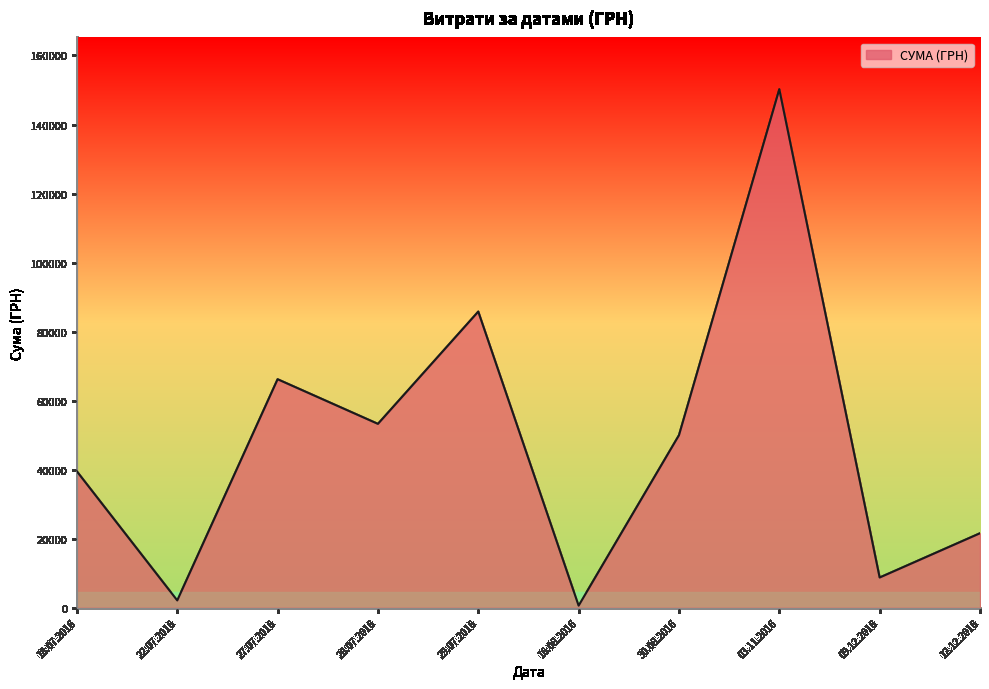

Between 30.08.2016 and 29.07.2016, which is larger?

29.07.2016